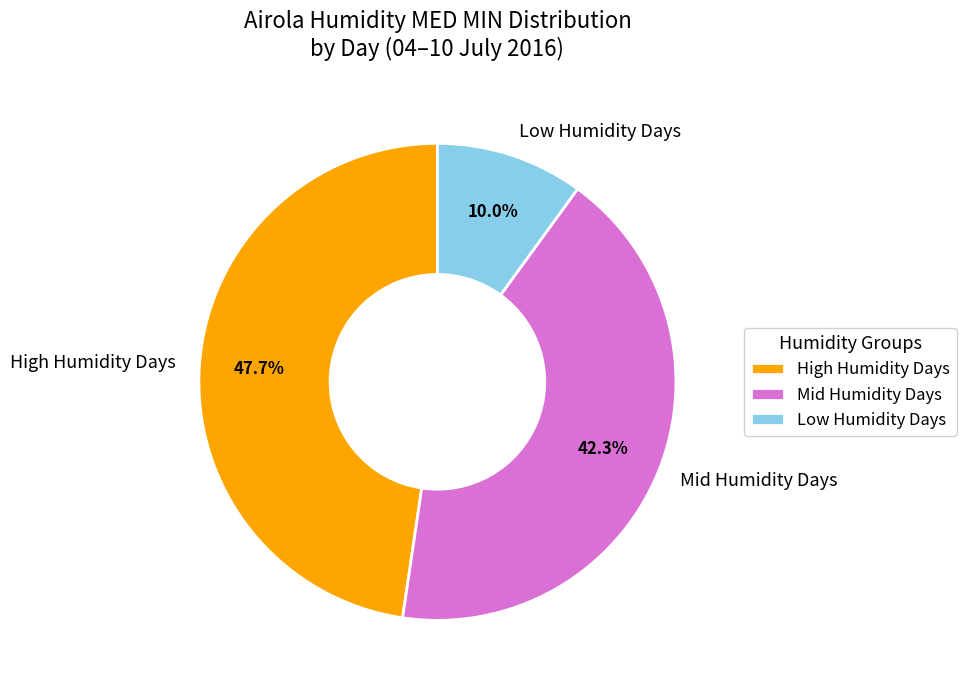

Approximately how many times larger is the value at High Humidity Days compared to Mid Humidity Days?

1.1